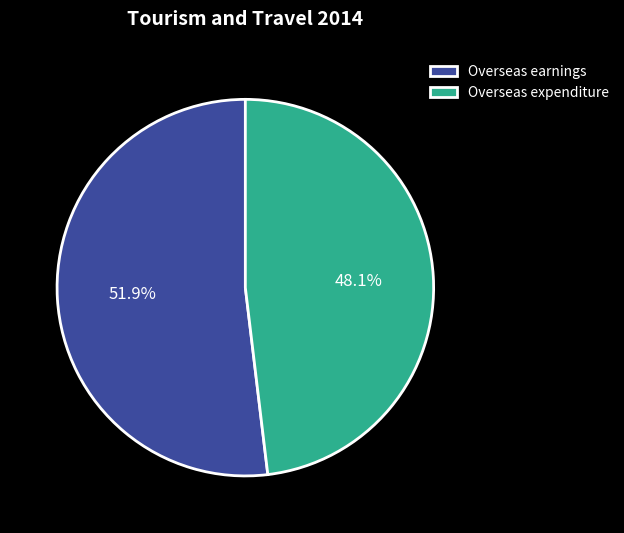

What is the smallest slice in the pie chart?

Overseas expenditure